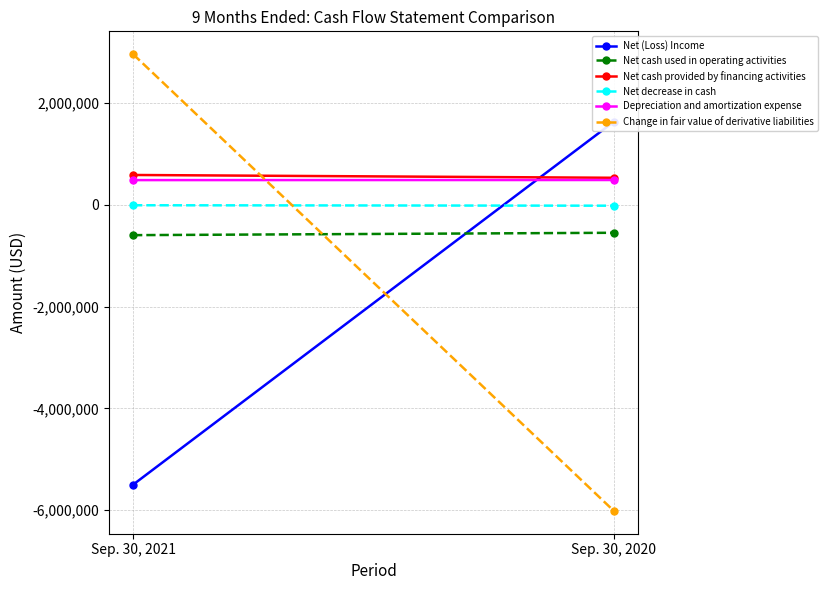

List the labels in order of Net (Loss) Income value, smallest first.

Sep. 30, 2021, Sep. 30, 2020